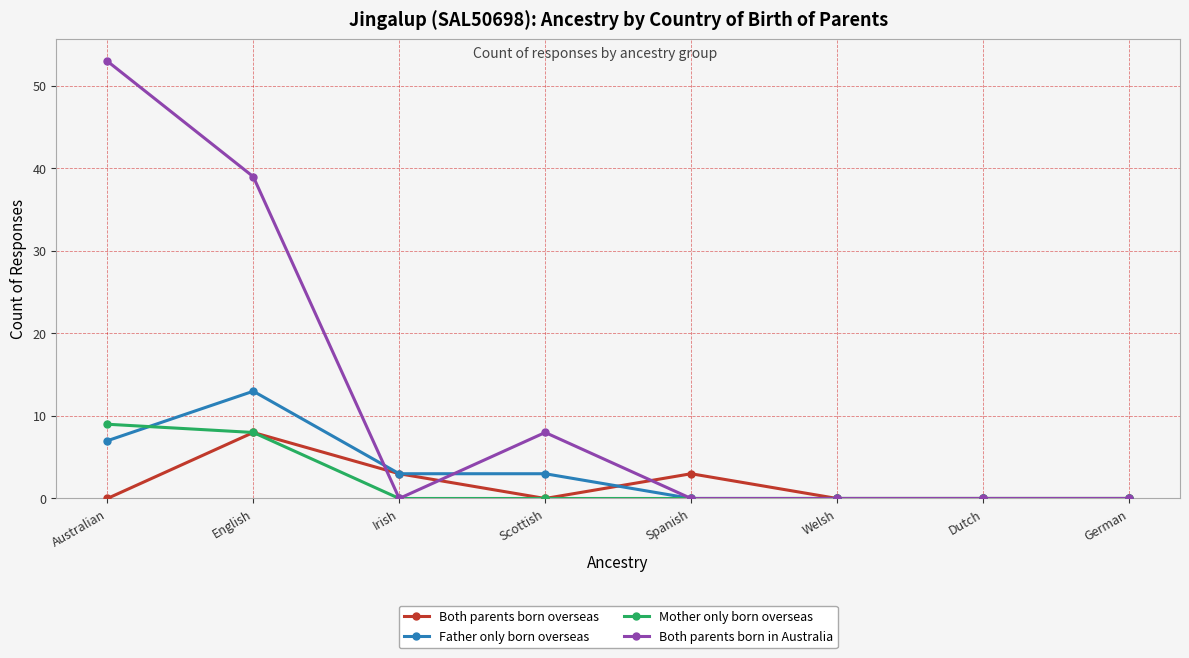

Where is the first local maximum for Both parents born in Australia?

Scottish